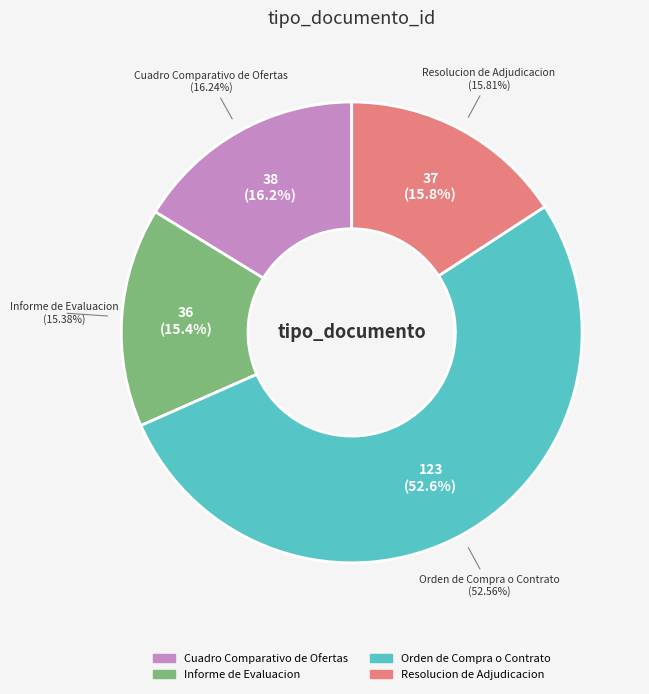

To the nearest percent, what is the combined percentage of Cuadro Comparativo de Ofertas and Resolucion de Adjudicacion?

32%